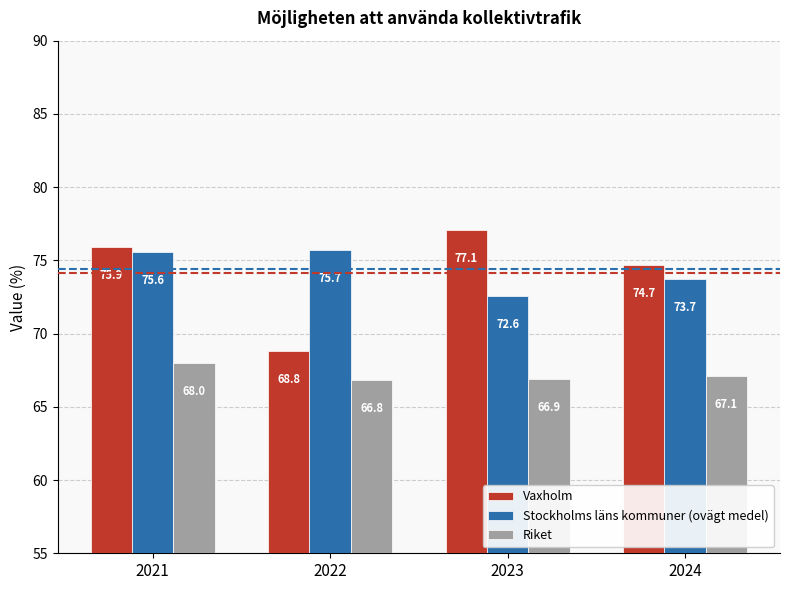

Where does the Vaxholm series first go above 75?

2021